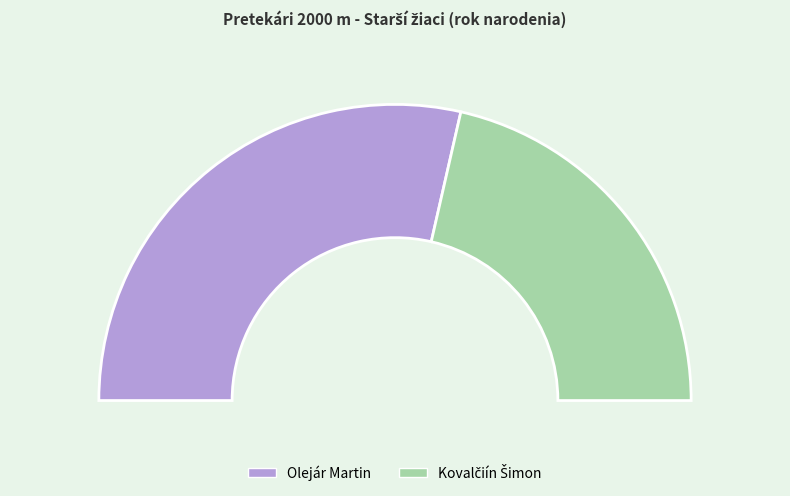

To the nearest percent, what percentage of the pie is Kovalčiín Šimon?

43%